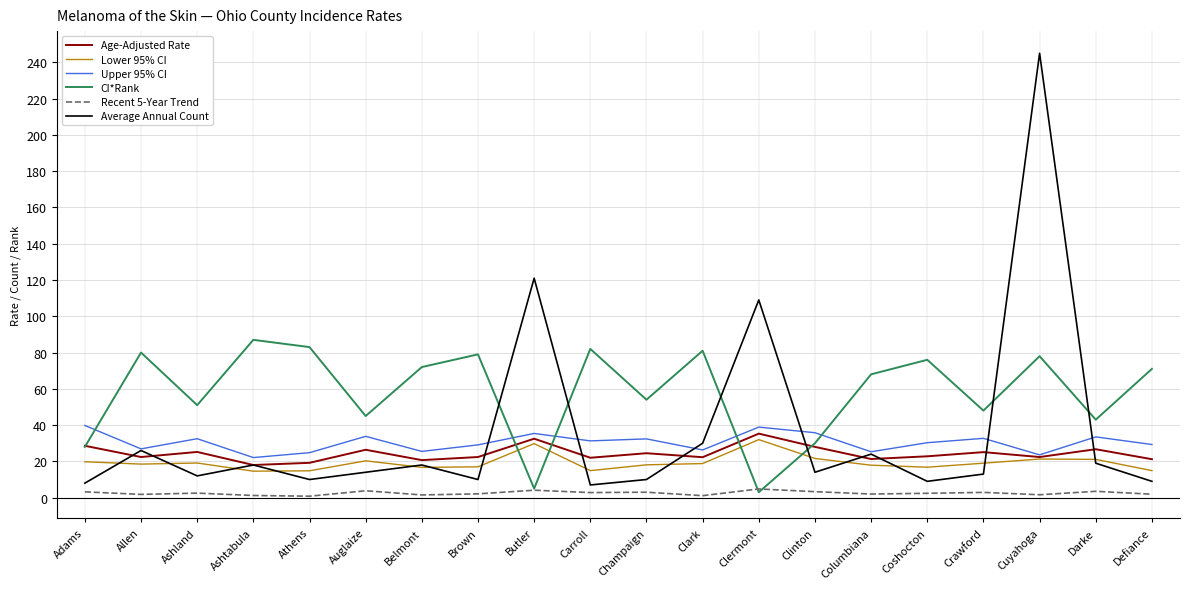

At which category does Upper 95% CI reach its first local valley?

Allen